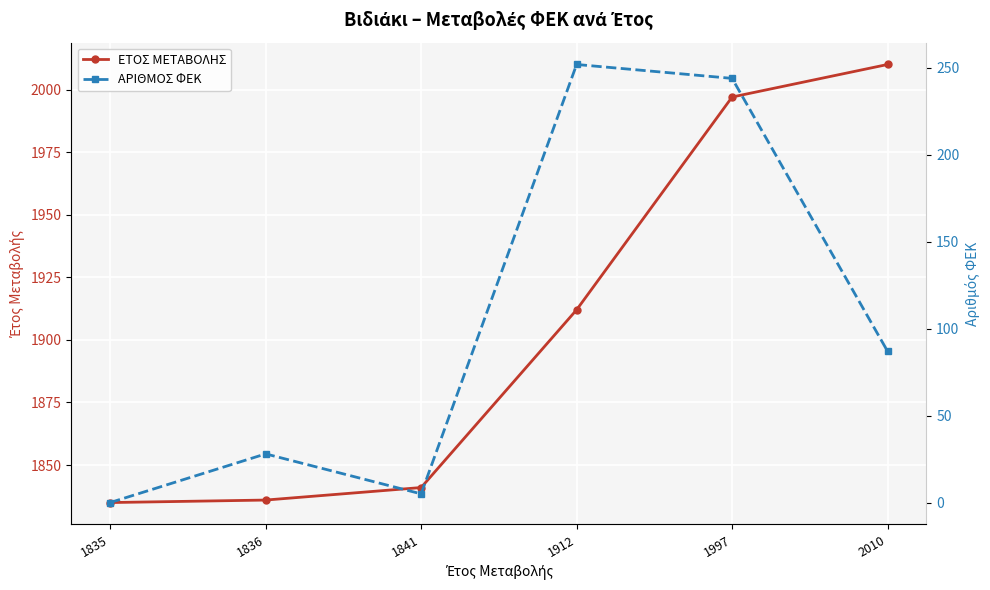

What is the difference between the second highest and minimum values in the ΕΤΟΣ ΜΕΤΑΒΟΛΗΣ series?

162